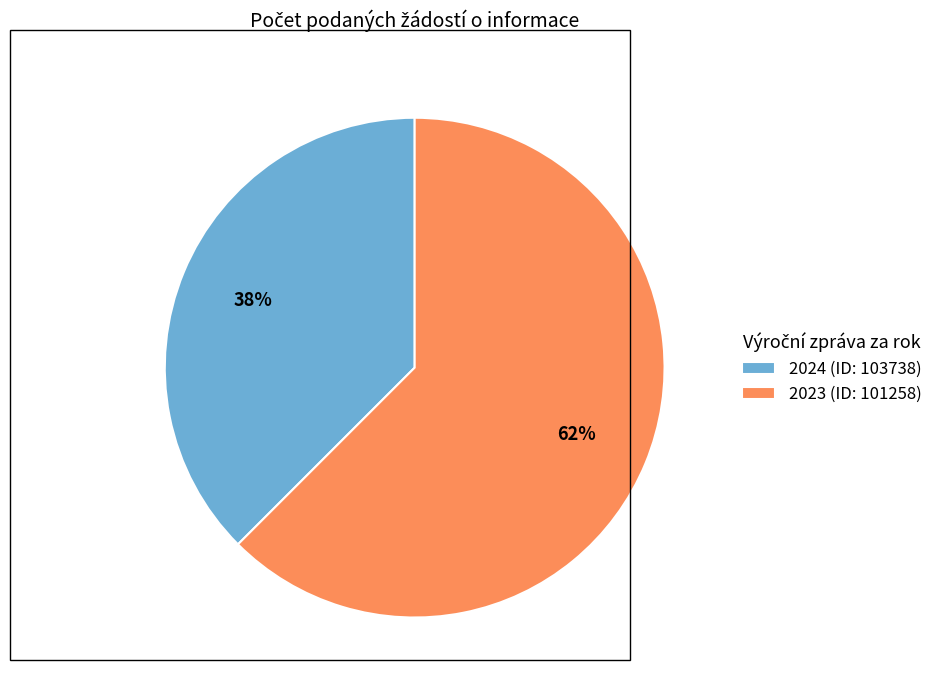

What is the largest slice in the pie chart?

2023 (ID: 101258)